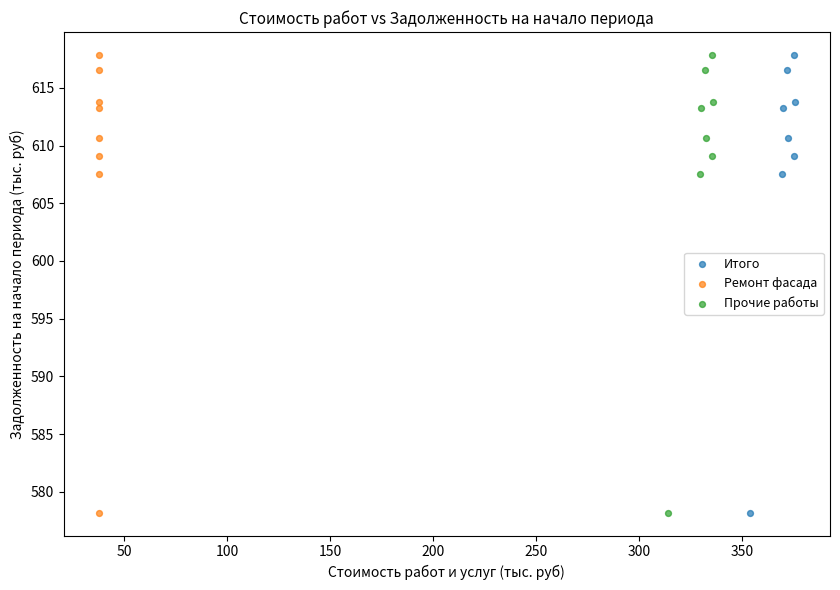

What are all the series names shown in the legend?

Итого, Ремонт фасада, Прочие работы